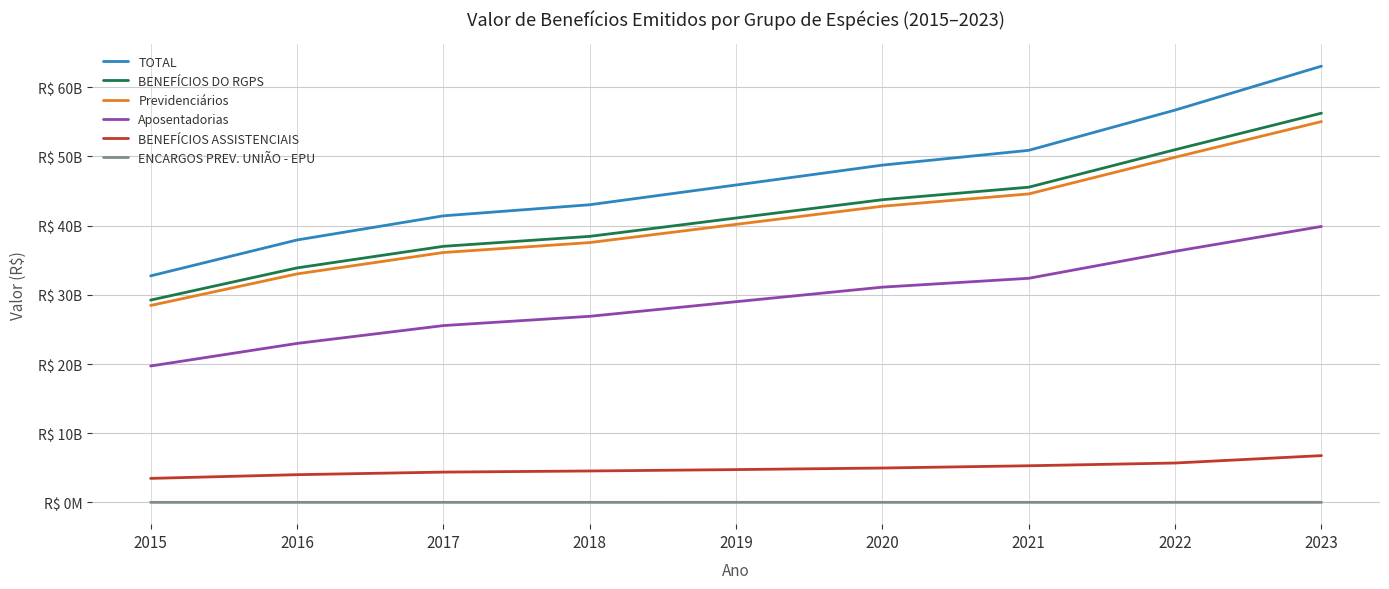

What is the value of the Aposentadorias point at the 7th from the left?

32383250060